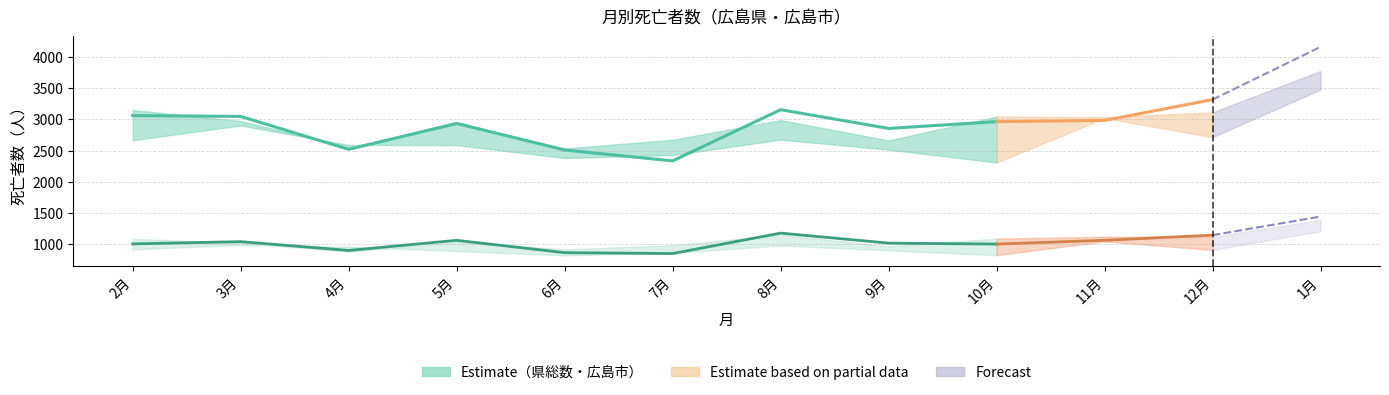

Reading left to right, list all the values displayed in this chart.

県総数_3.2～4.1: 2667	2904	2591	2588	2381	2430	2676	2516	2309	3022	2716	3482
県総数_4.2～5.1: 3062	3049	2520	2937	2510	2335	3157	2856	2965	2985	3319	4166
県総数_5.2～6.1: 3152	2976	2553	2922	2535	2674	2989	2663	3047	3037	3115	3778
広島市_3.2～4.1: 916	985	958	888	819	858	977	899	822	1043	906	1208
広島市_4.2～5.1: 1003	1039	898	1060	862	848	1176	1015	1000	1061	1143	1442
広島市_5.2～6.1: 1086	1019	877	1033	916	980	1150	964	1088	1118	1116	1388